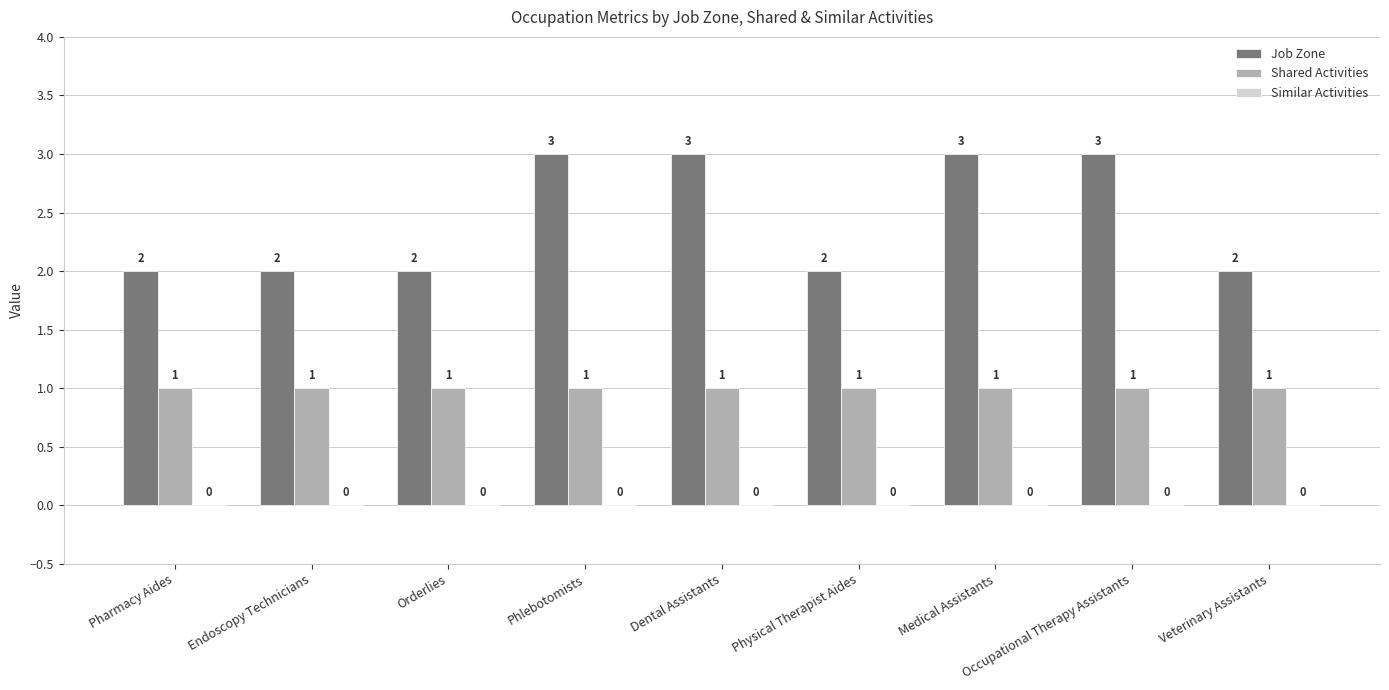

The value of Job Zone at Endoscopy Technicians is 2. True or false?

True